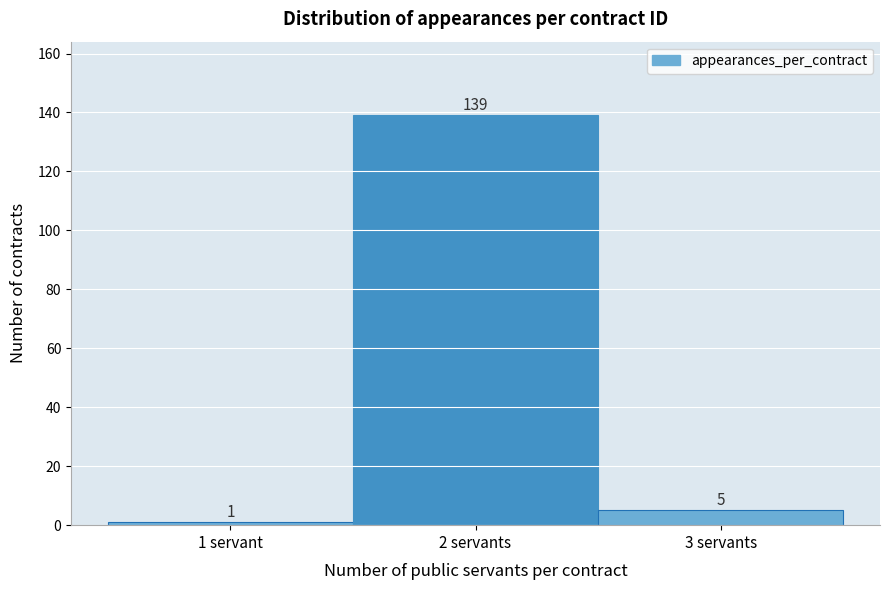

Reading left to right, transcribe all the data shown in this chart.

1	139	5